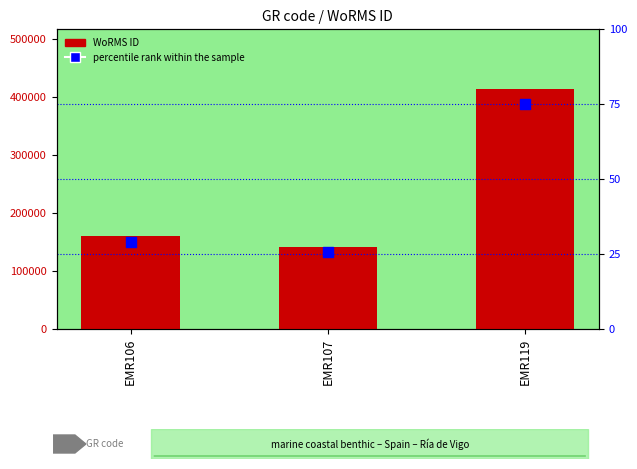

Which series has the largest total across all categories?

WoRMS ID